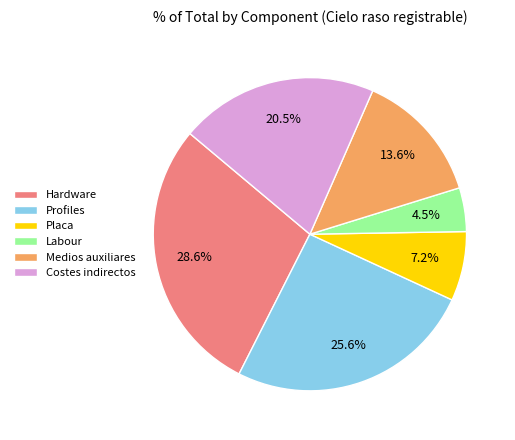

Is there a majority slice in this chart?

No